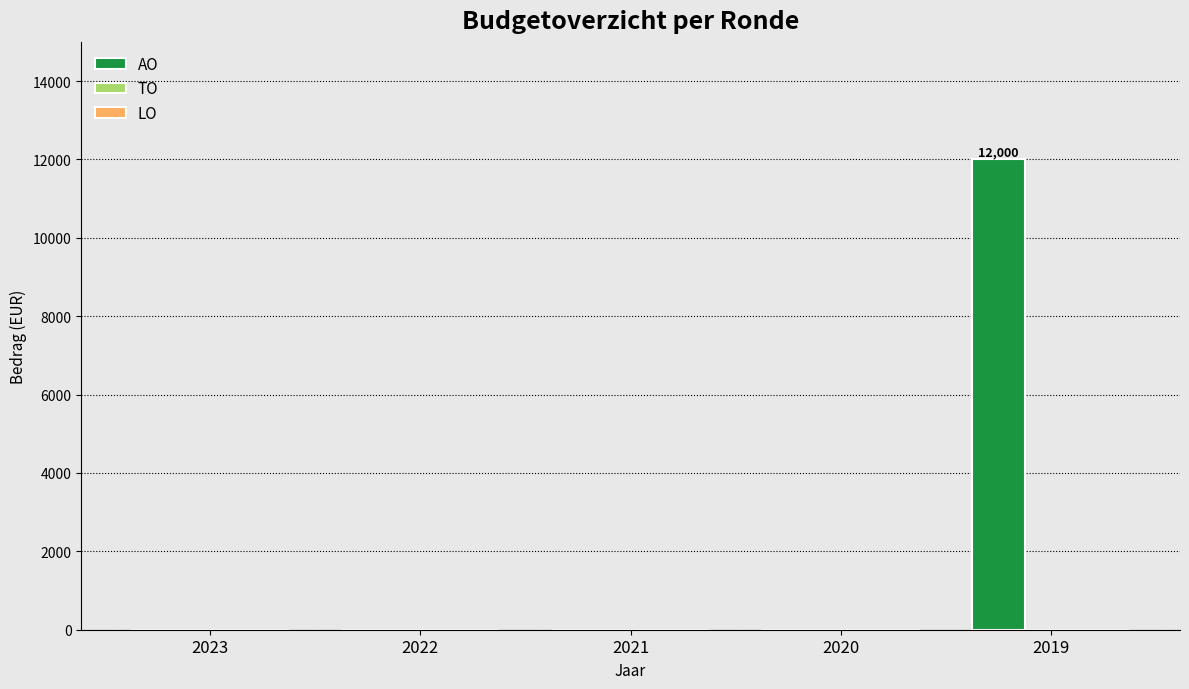

Is it true that the value at 2022 is 6794?

False